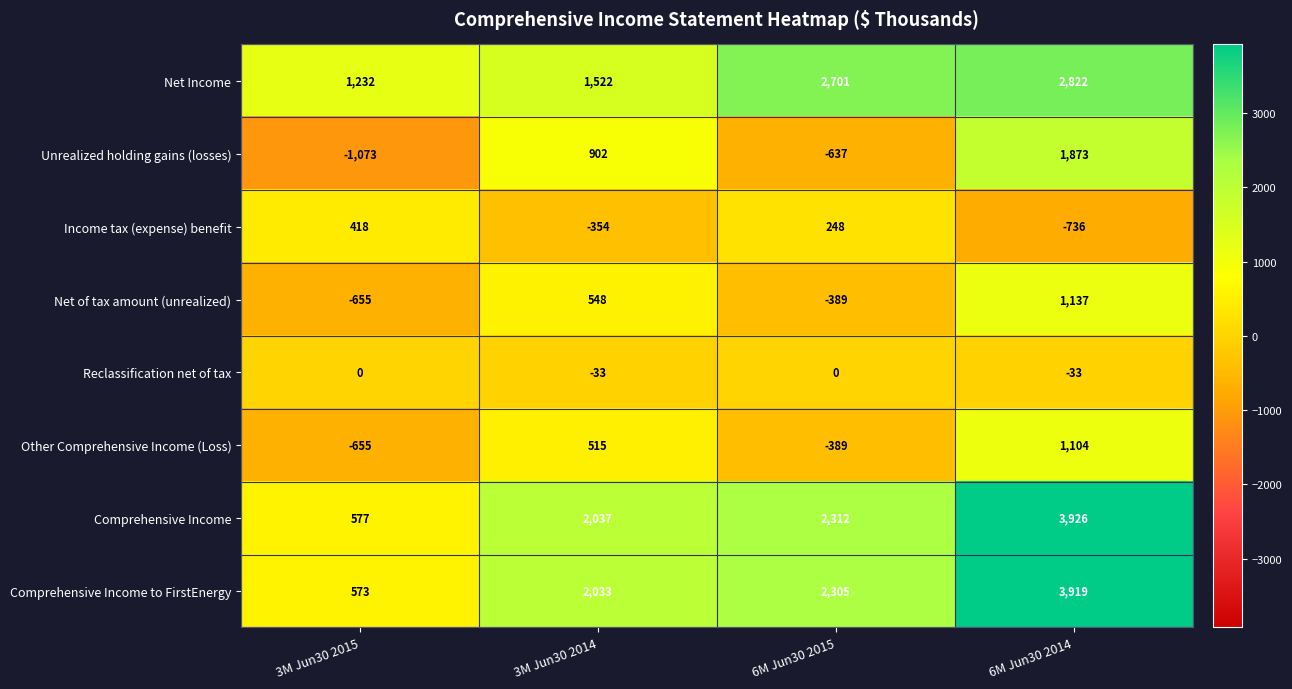

Where does the Income tax (expense) benefit series first go above 248?

3M Jun30 2015